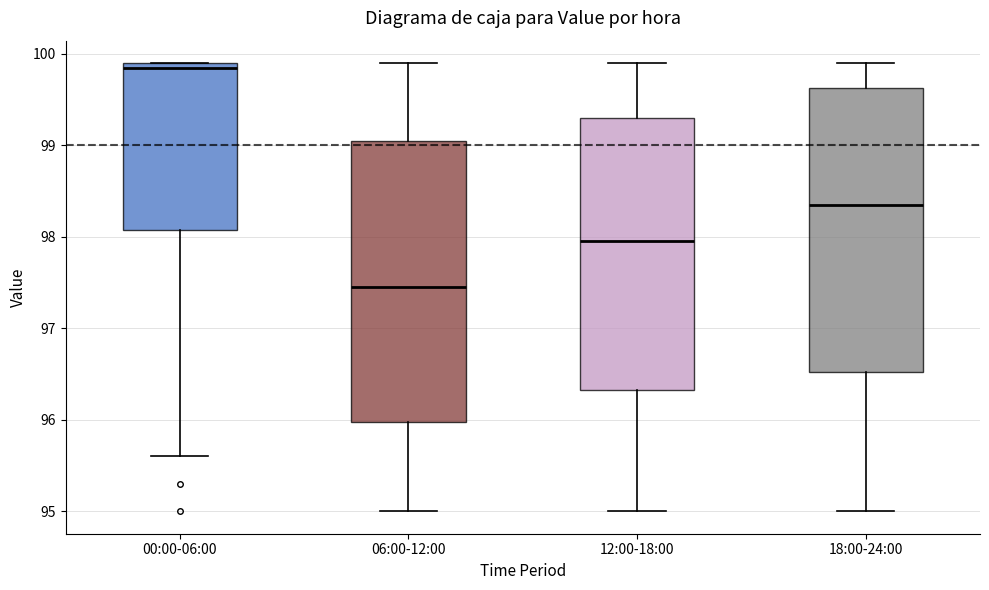

Reading left to right, transcribe this box plot: for each box, give where its median line is, the range the box spans, and where its two whiskers end, as read against the y-axis. The values are not printed on the chart, so give them approximately, as read against the axis.

00:00-06:00: median 99.9 (just below the box's upper edge), box 98.1 to 99.9, whiskers 95.6 to 99.9
06:00-12:00: median 97.5, box 96.0 to 99.1, whiskers 95.0 to 99.9
12:00-18:00: median 98.0, box 96.3 to 99.3, whiskers 95.0 to 99.9
18:00-24:00: median 98.4, box 96.5 to 99.6, whiskers 95.0 to 99.9